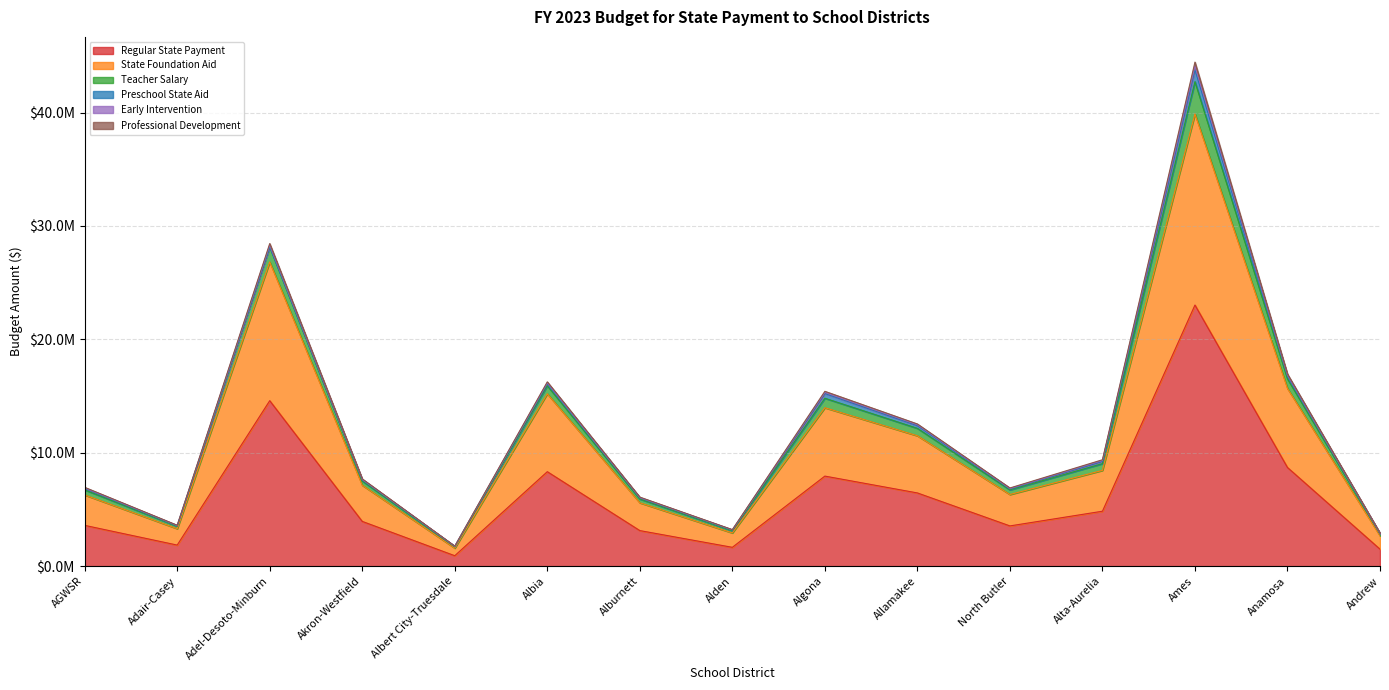

Does the chart display data point markers on the line(s)?

No